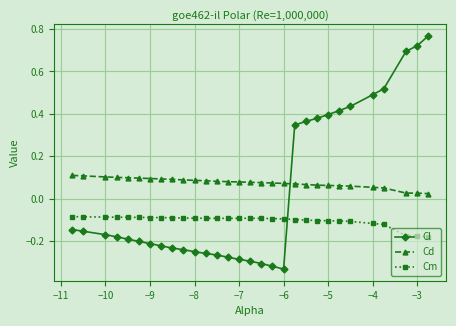

Does the chart have visible grid lines?

Yes